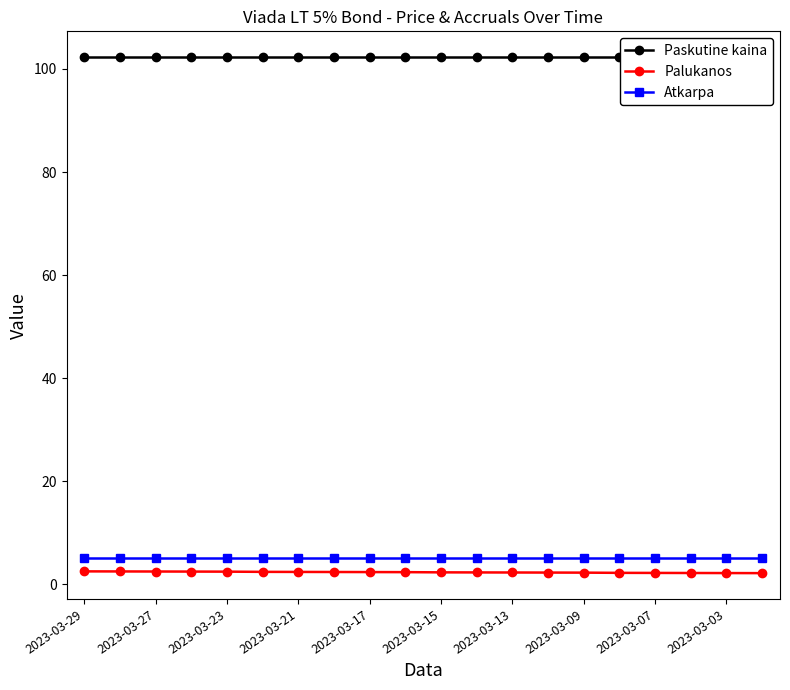

Which series has the widest spread of values?

Palukanos